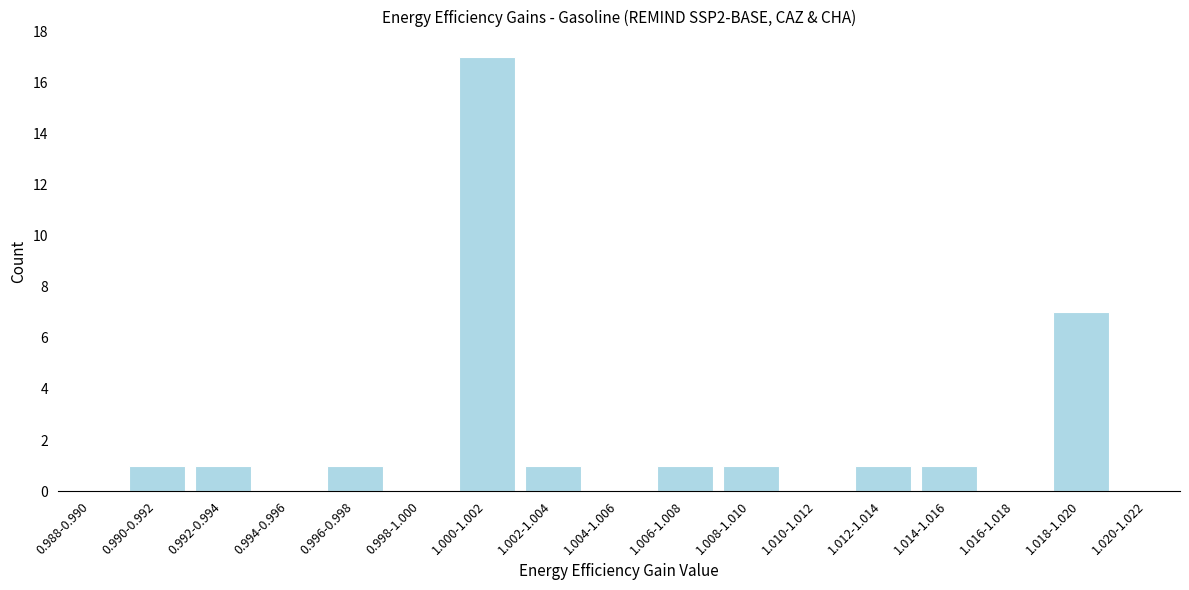

Reading right to left, transcribe all the data shown in this chart.

1.020-1.022=0	1.018-1.020=7	1.016-1.018=0	1.014-1.016=1	1.012-1.014=1	1.010-1.012=0	1.008-1.010=1	1.006-1.008=1	1.004-1.006=0	1.002-1.004=1	1.000-1.002=17	0.998-1.000=0	0.996-0.998=1	0.994-0.996=0	0.992-0.994=1	0.990-0.992=1	0.988-0.990=0